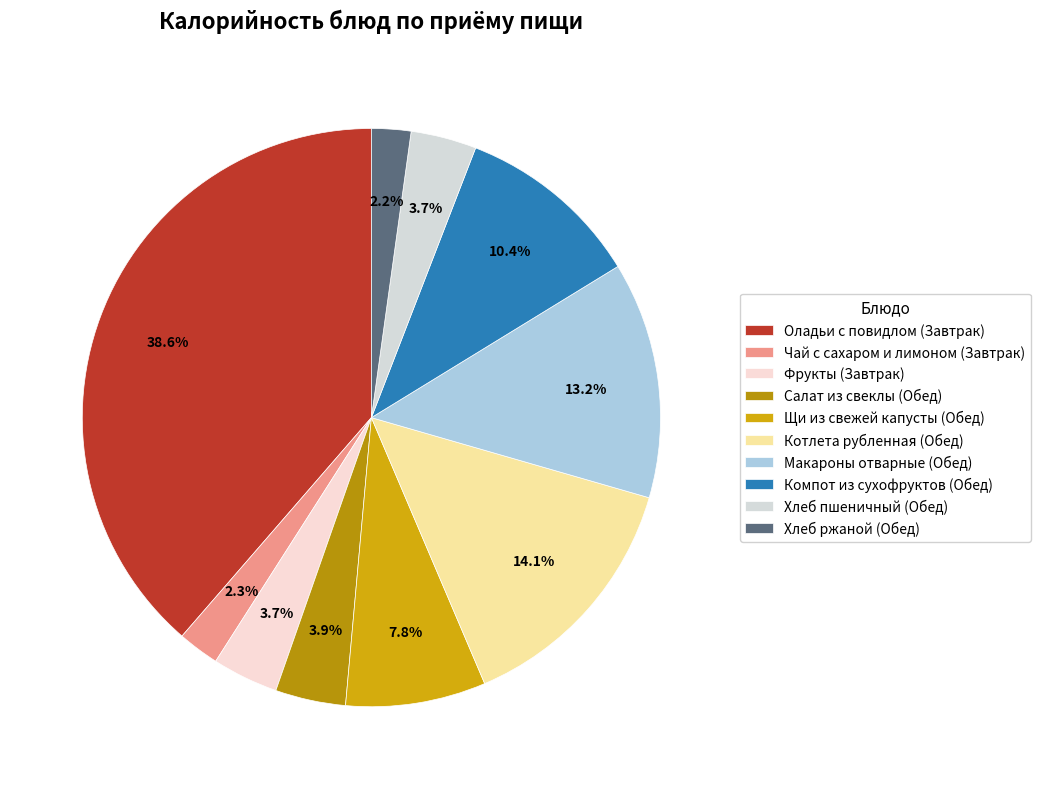

Is it true that Хлеб ржаной (Обед) is 1% of the pie?

False